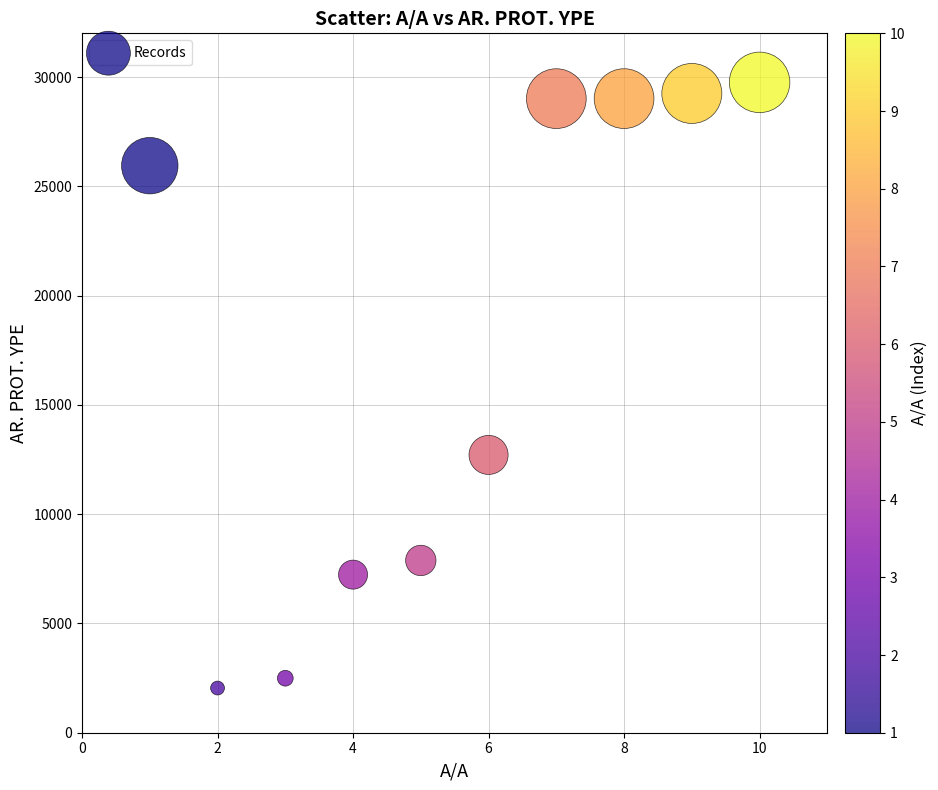

What Y value in the scatter plot is closest to 15900?

12710